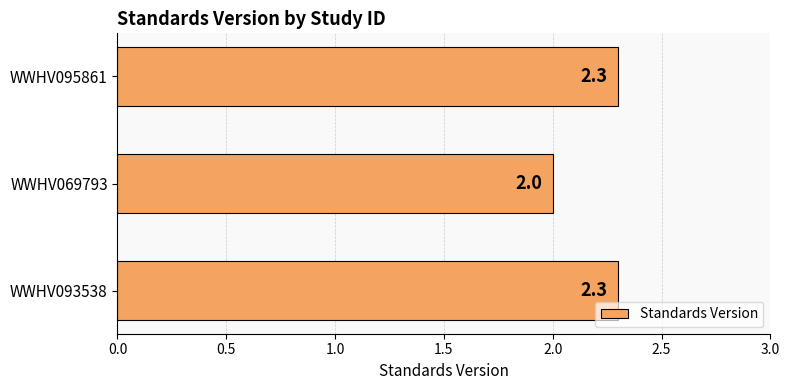

What is the smallest value displayed?

2.0